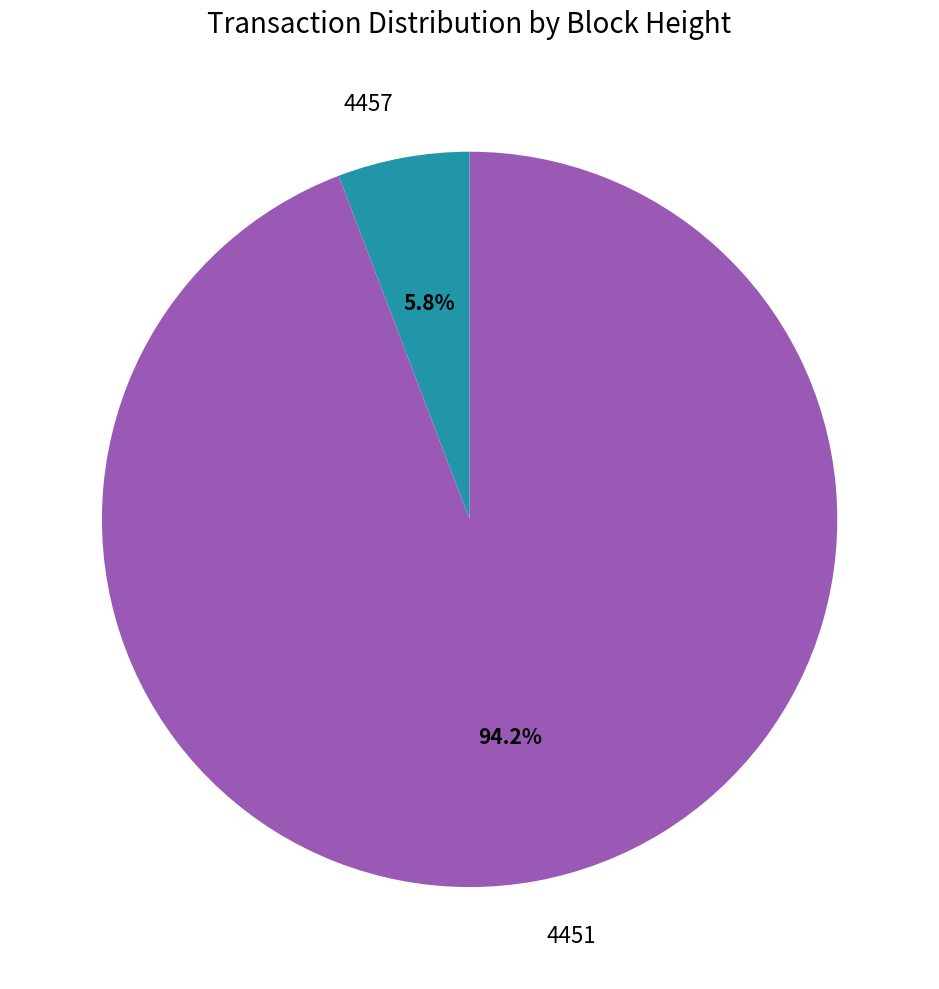

Rank the categories by value from lowest to highest.

4457, 4451